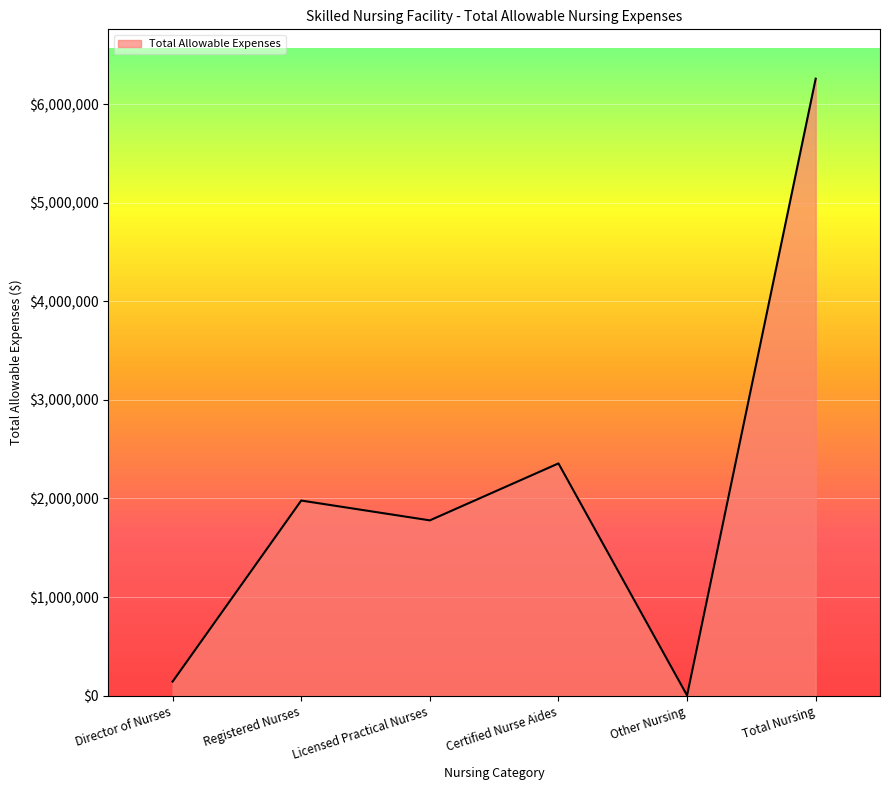

The value at Director of Nurses is 142516. True or false?

True